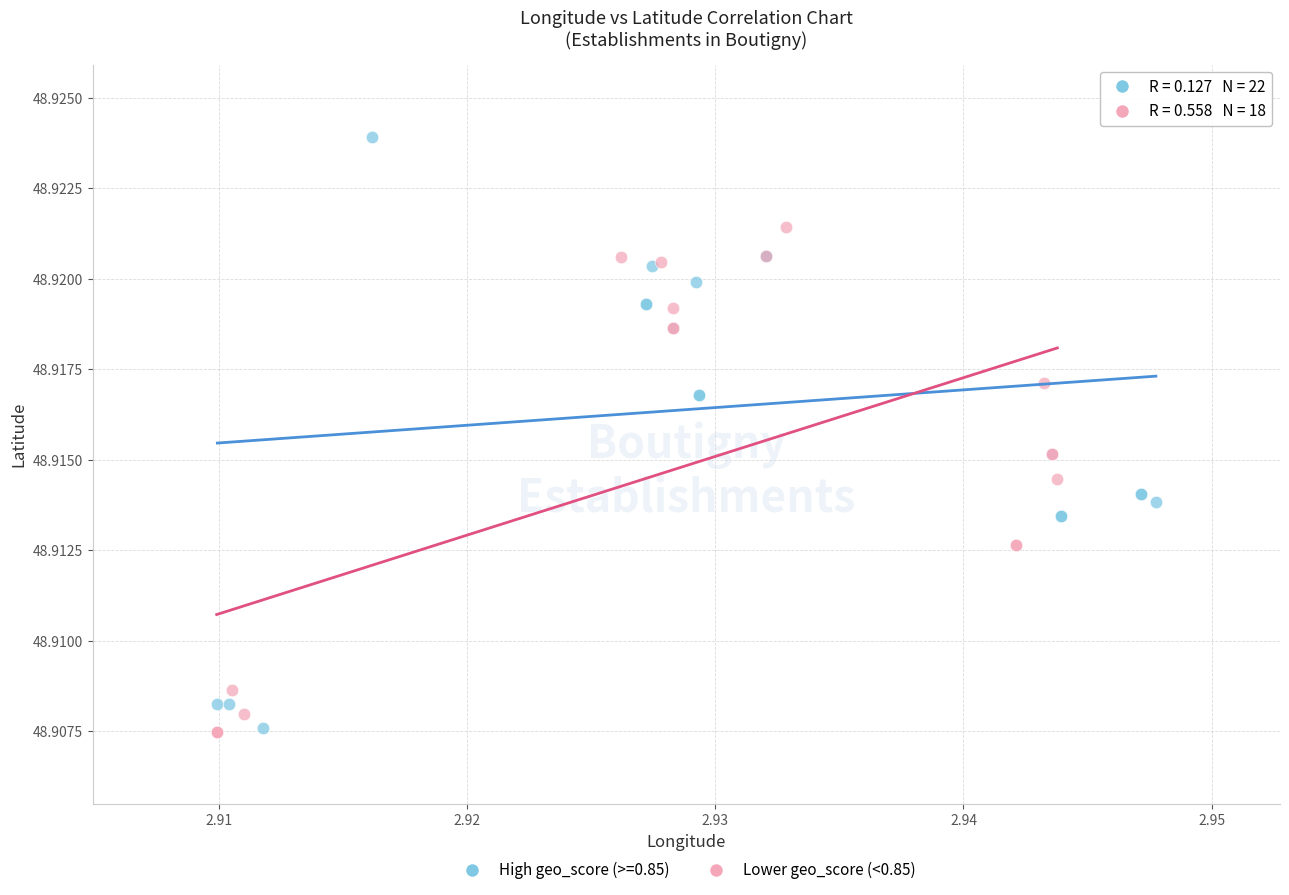

Which series contains the highest Y value?

High geo_score (>=0.85)